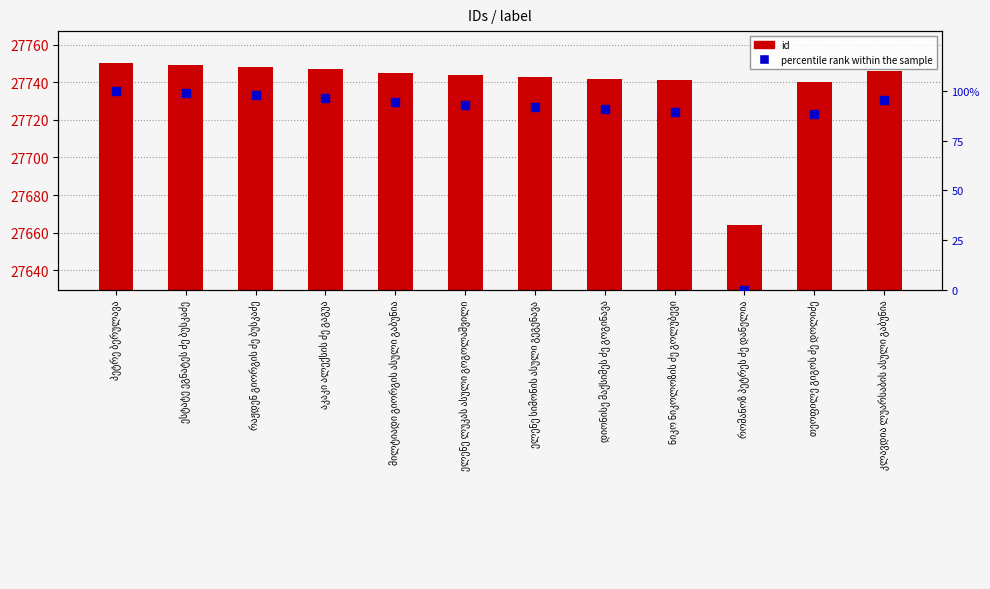

Which series has the largest total across all categories?

id